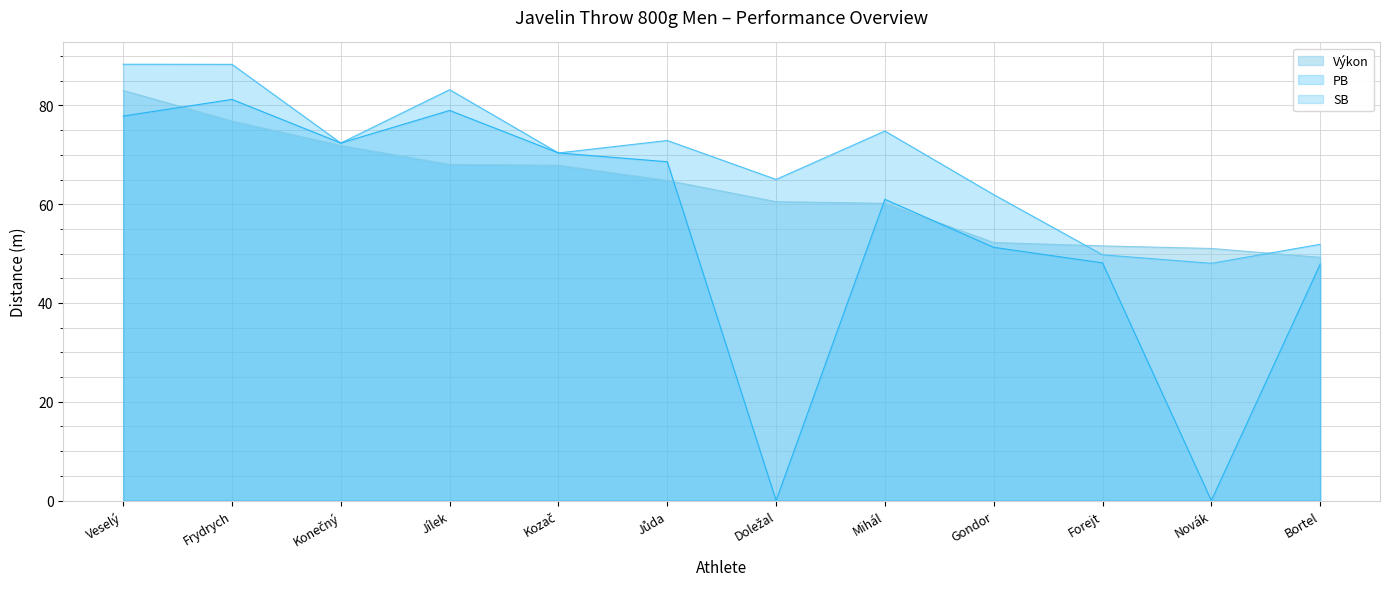

What is the label of the 9th point from the right?

Jílek